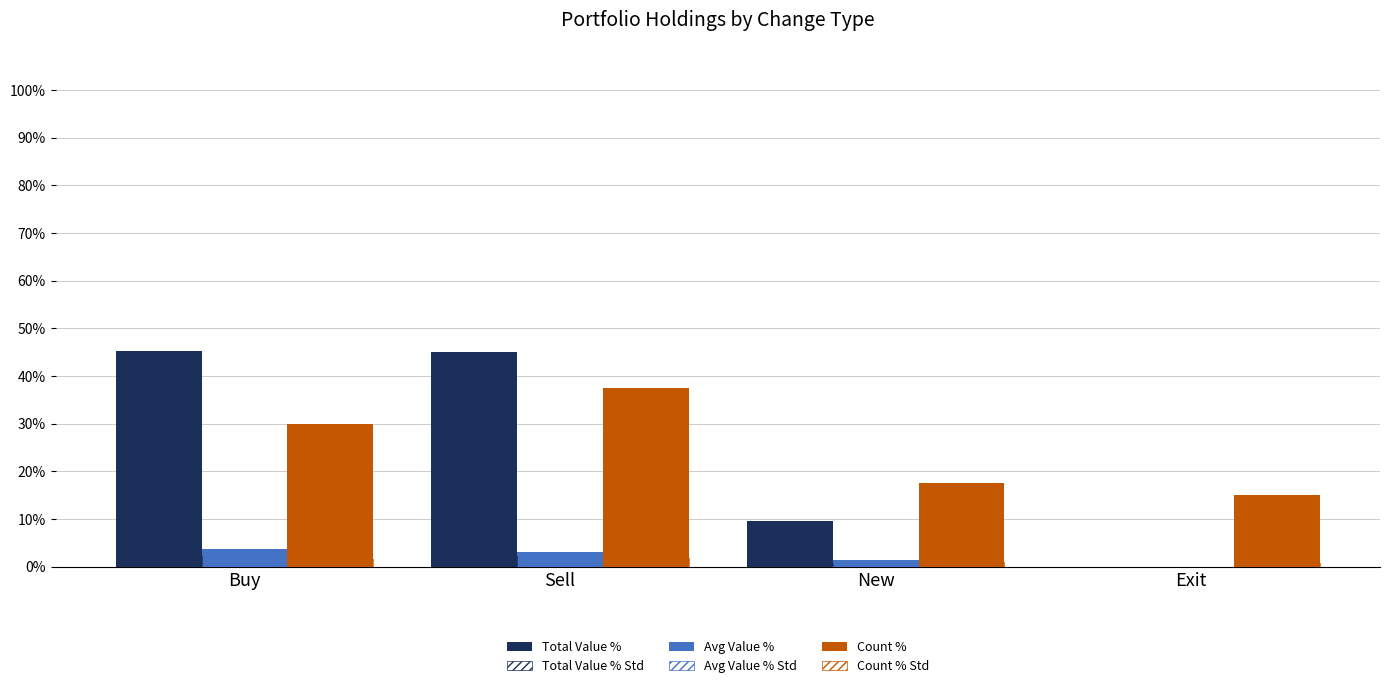

How many groups of bars are there?

4